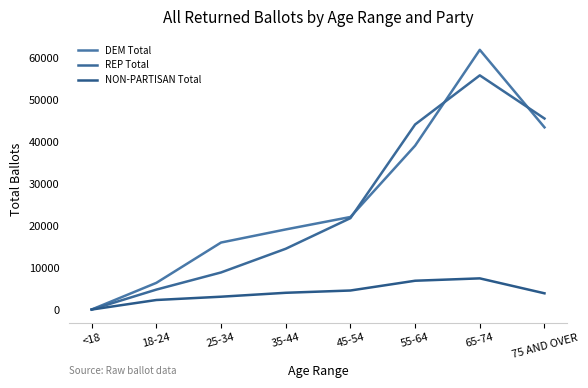

At 18-24, list the series in order from smallest to largest.

NON-PARTISAN Total, REP Total, DEM Total